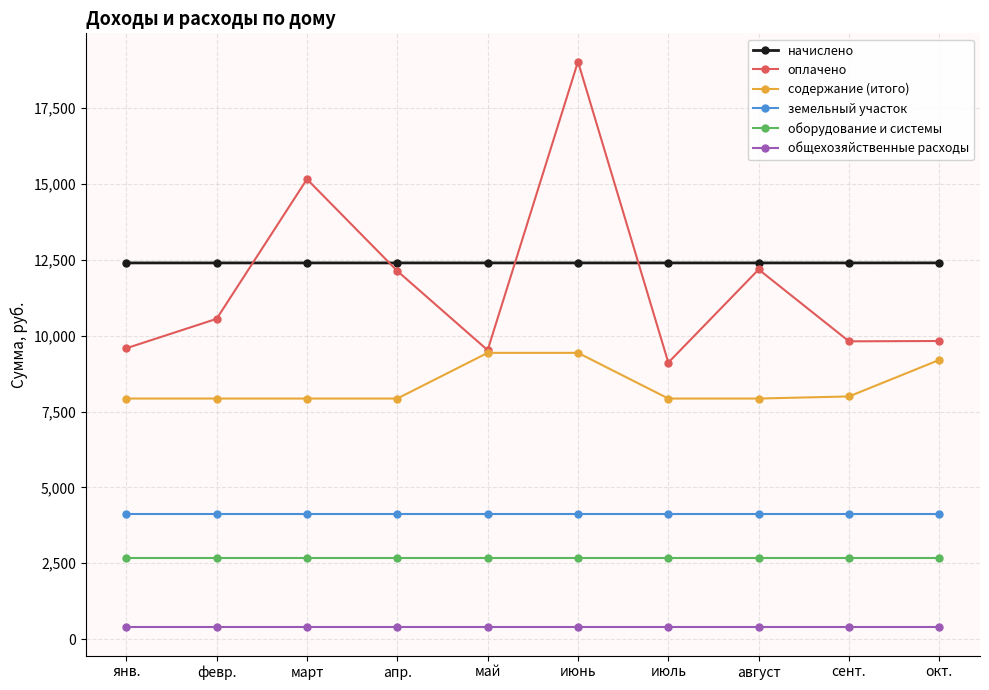

The value of земельный участок at июль is 1058.0. True or false?

False